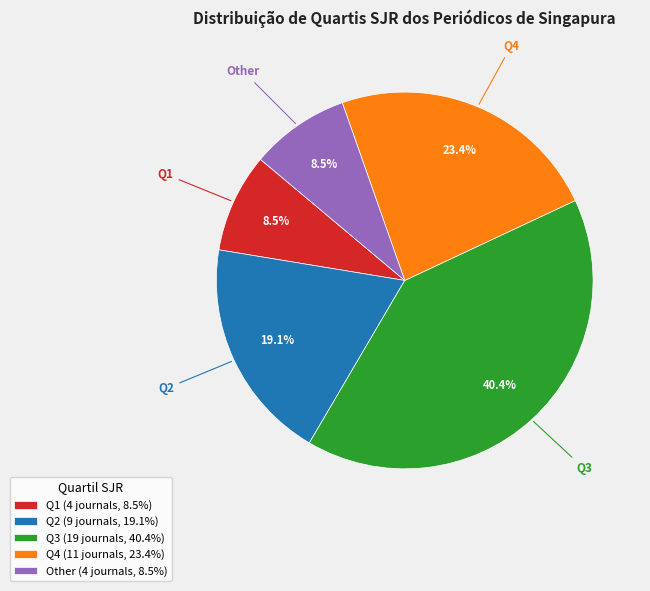

What is the total percentage of Q3 and Other?

48.9%